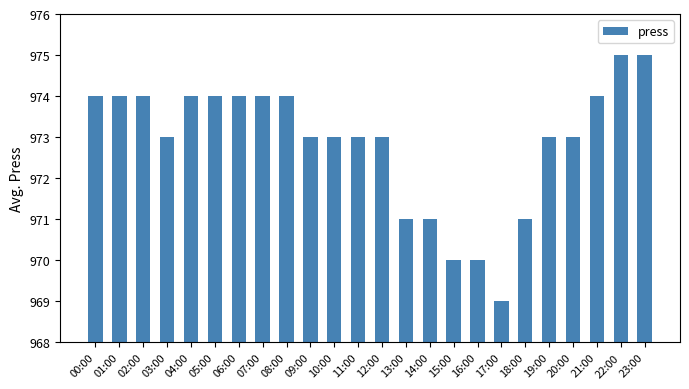

What value does the data have at 13:00?

971